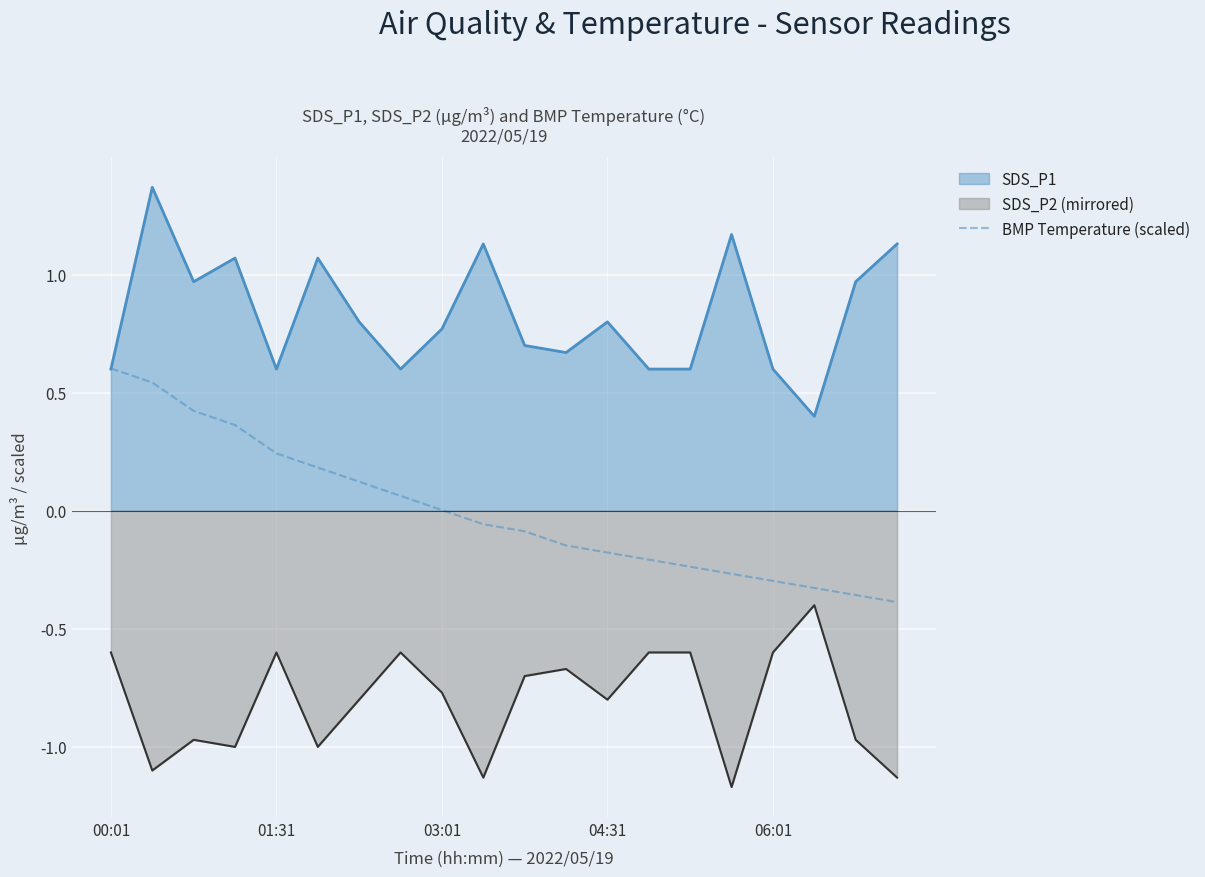

List the series in order of their overall mean, lowest first.

SDS_P2 (mirrored), BMP Temperature (scaled), SDS_P1